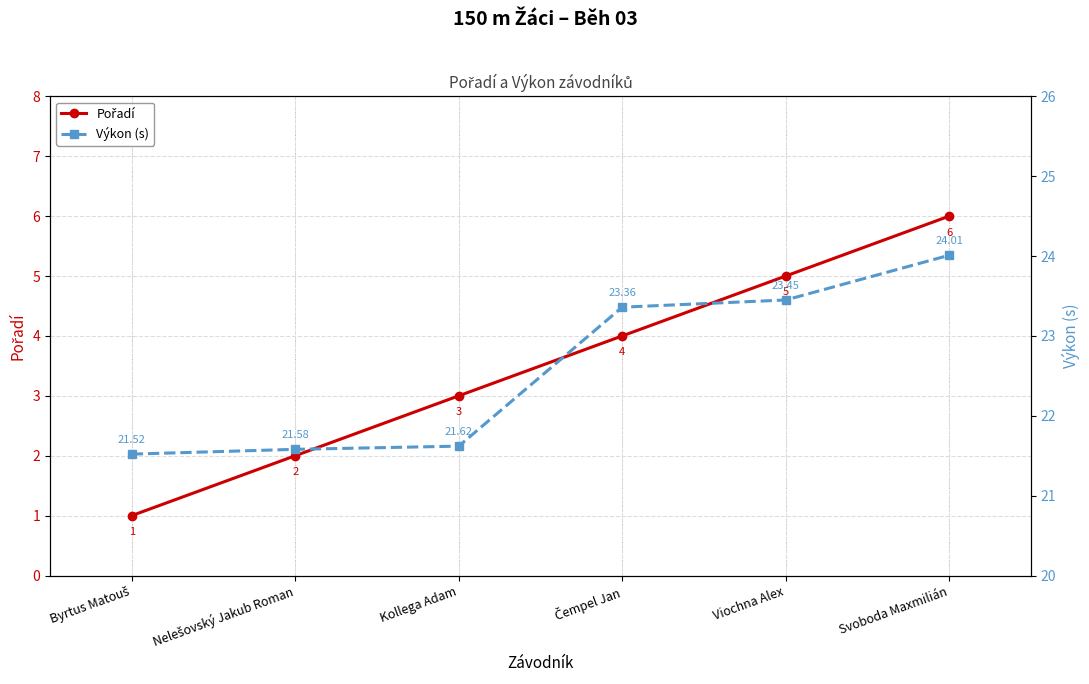

How many lines are shown in the chart?

2